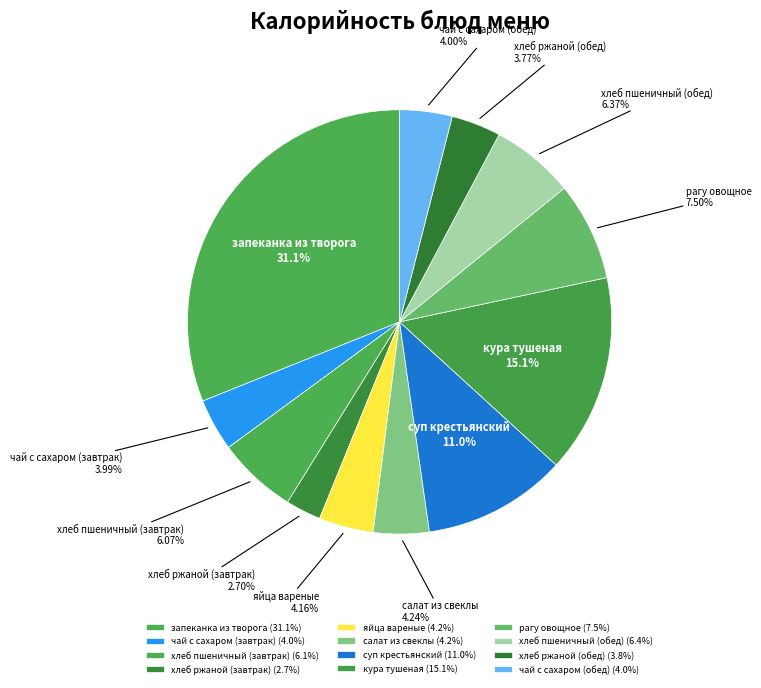

Is the sum of чай с сахаром (обед) and хлеб пшеничный (обед) greater than half?

No